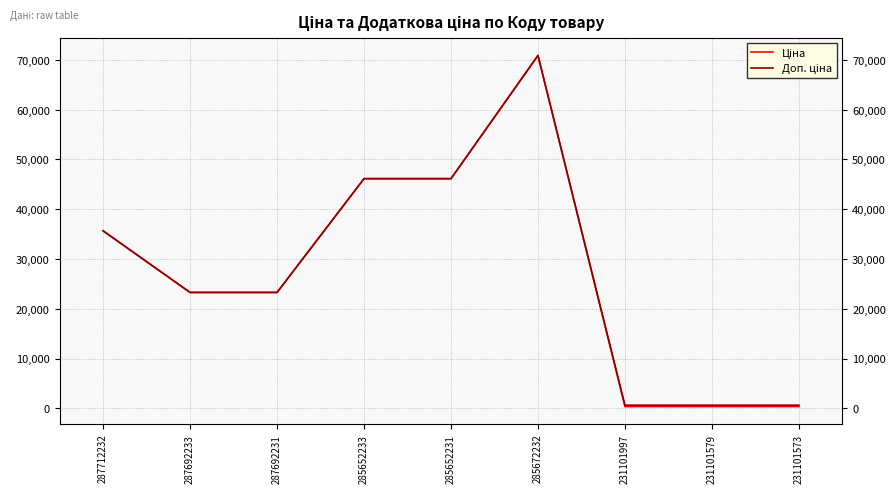

At which category is the sum across all series the highest?

285672232